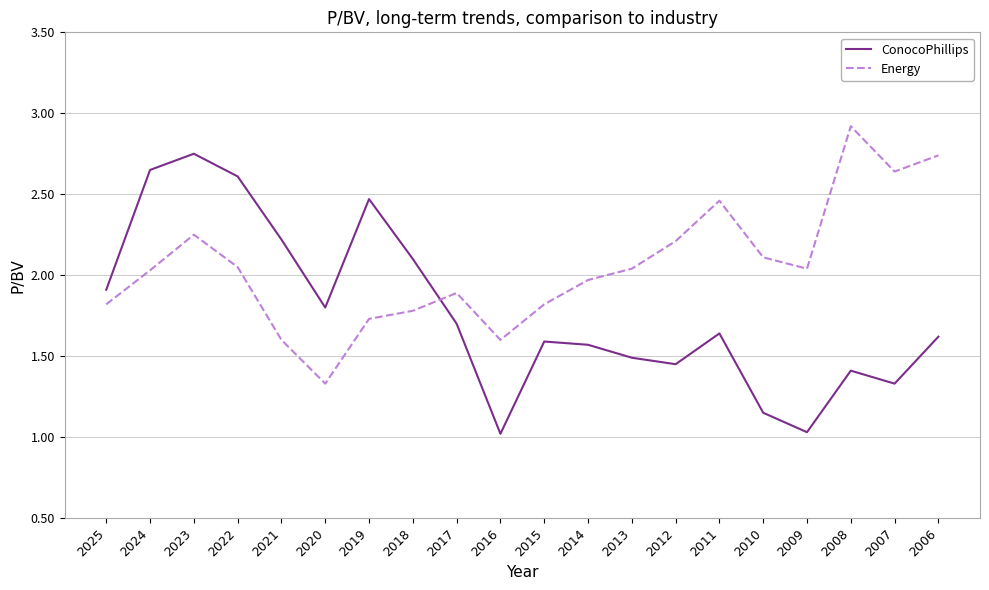

What is the maximum value shown in the chart?

2.9